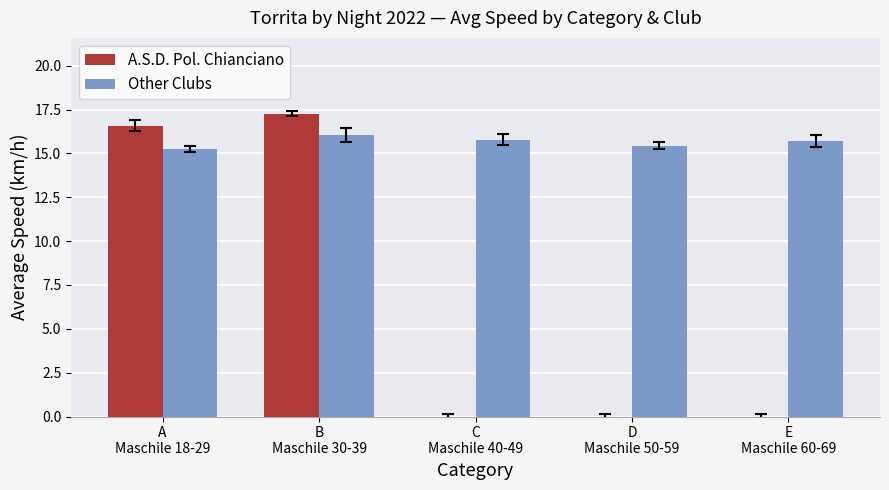

Which series has the largest total across all categories?

Other Clubs